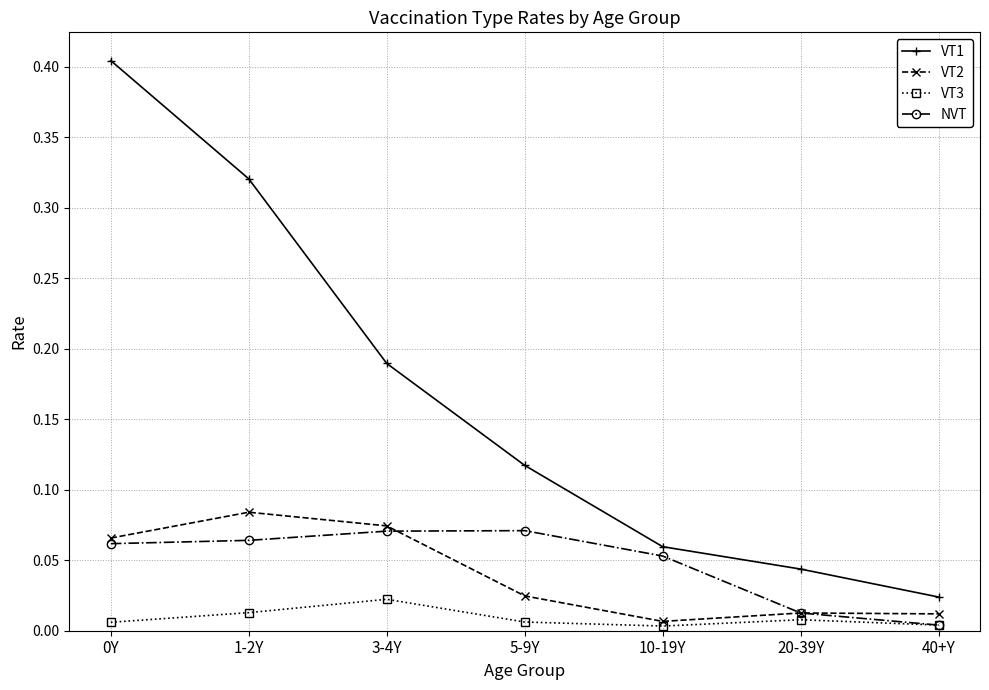

Which series has the widest spread of values?

VT1